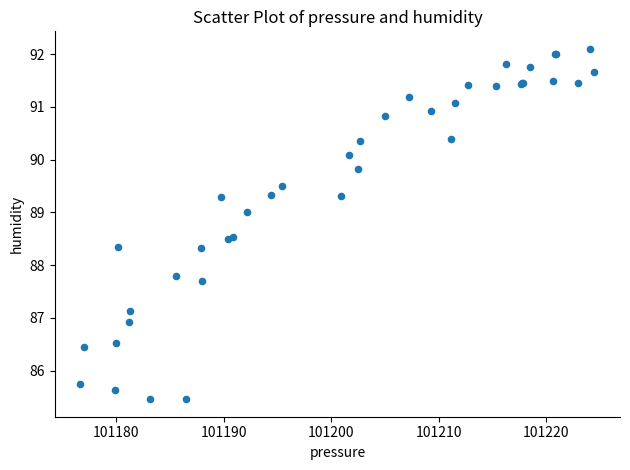

What Y value in the scatter plot is closest to 88?

87.8